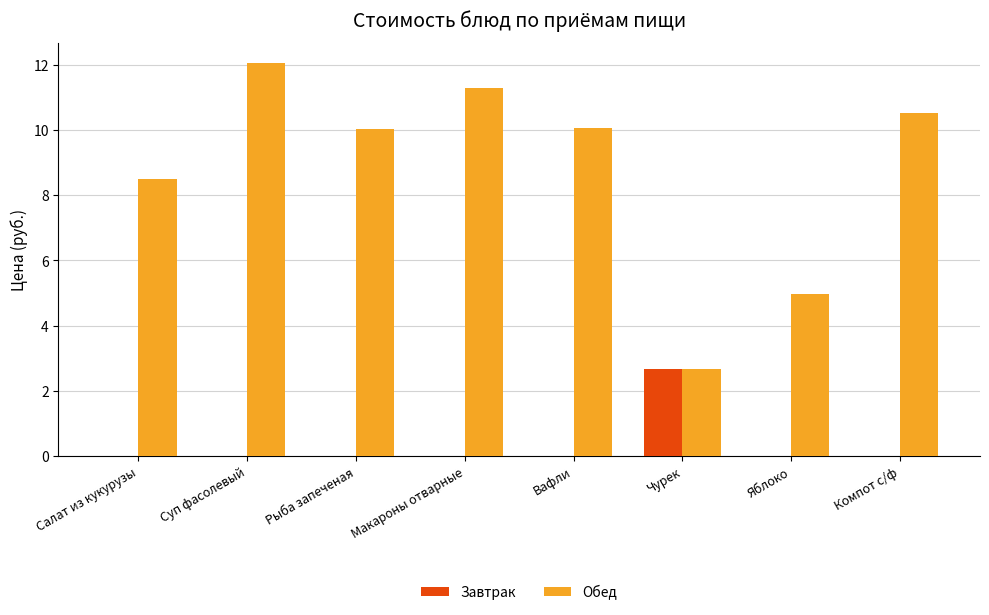

What is the maximum value for Обед?

12.1